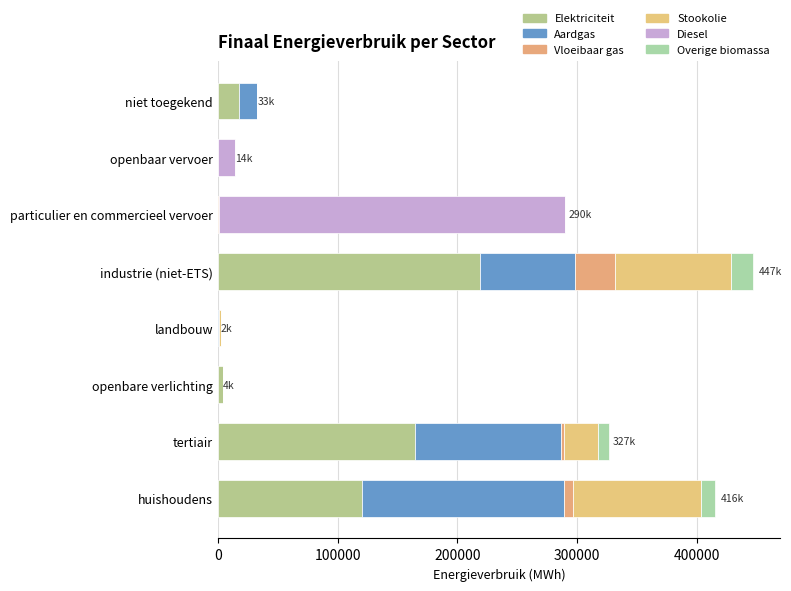

Reading left to right, list all the values displayed in this chart.

Elektriciteit: 120371.1	165109.6	4006.2	381.2	219371.7	129.8	0.0	17294.8
Aardgas: 169175.1	121516.9	0.0	278.8	79015.4	349.5	0.0	15252.4
Vloeibaar gas: 6835.3	2286.0	0.0	11.2	33578.2	652.0	0.0	0.0
Stookolie: 107499.6	28410.5	0.0	1587.9	96806.2	0.0	0.0	0.0
Diesel: 0.0	0.0	0.0	0.0	0.0	288623.8	14190.3	0.0
Overige biomassa: 11743.9	9554.5	0.0	0.0	18498.8	0.0	0.0	0.0